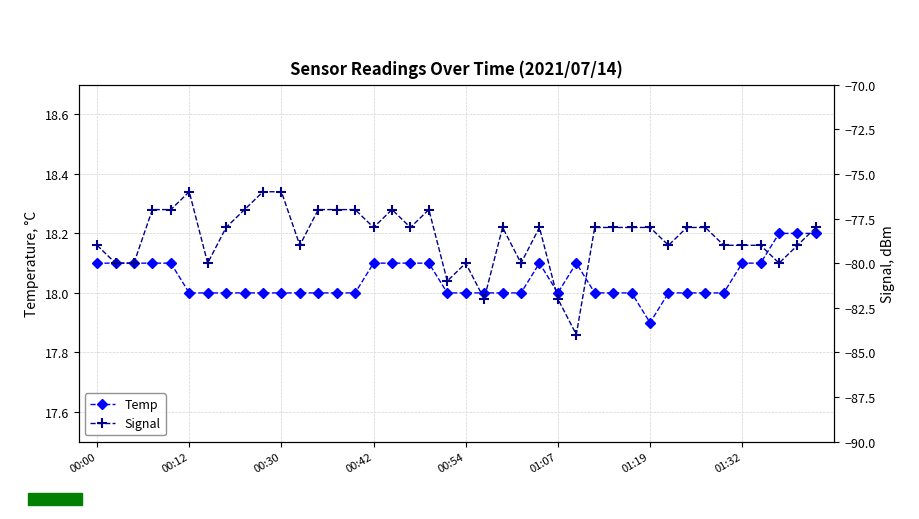

What is the average value of the Temp series?

18.0